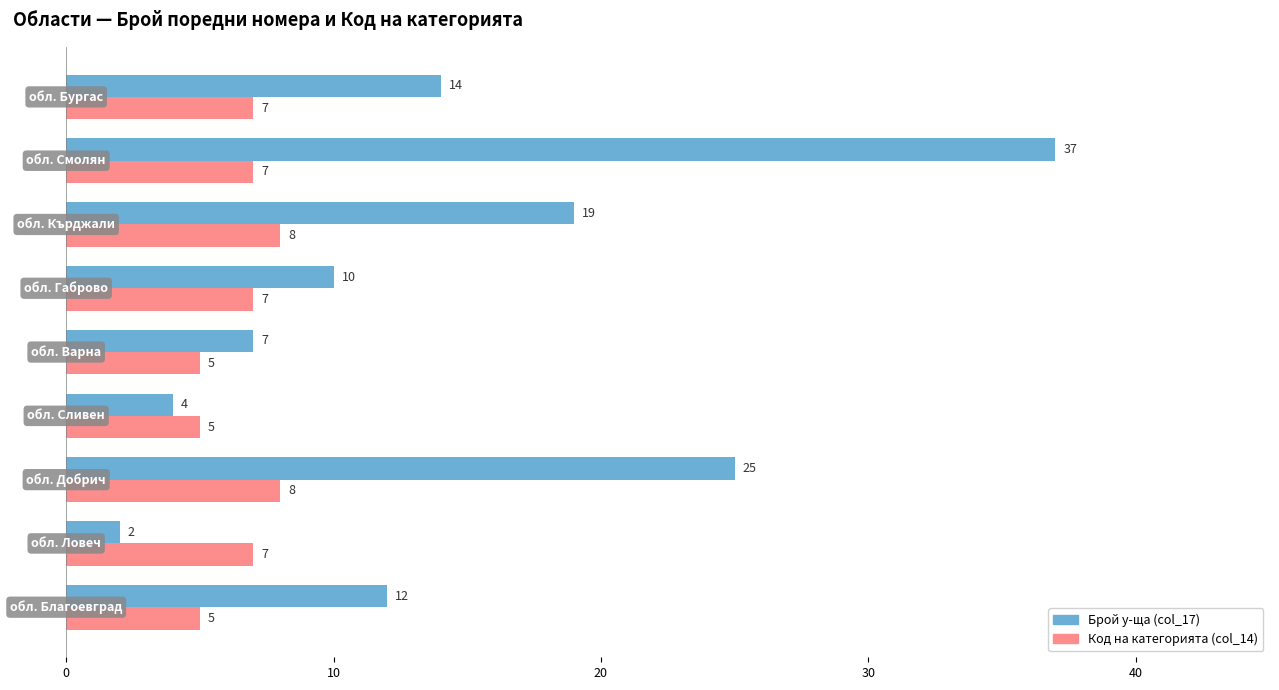

What is the maximum value for Код на категорията (col_14)?

8